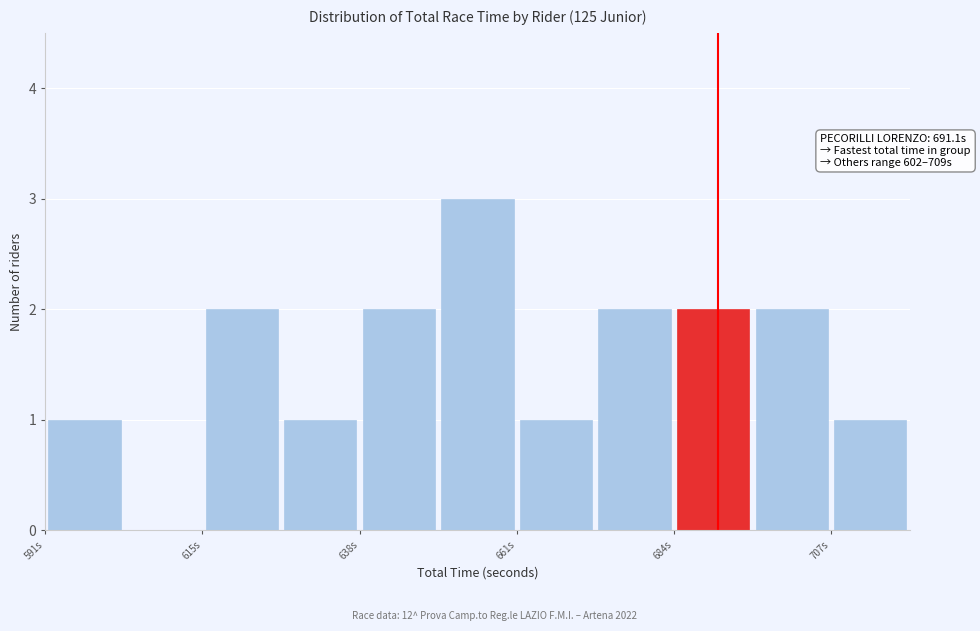

Read against the x-axis, roughly where is the centre of the tallest bar?

655